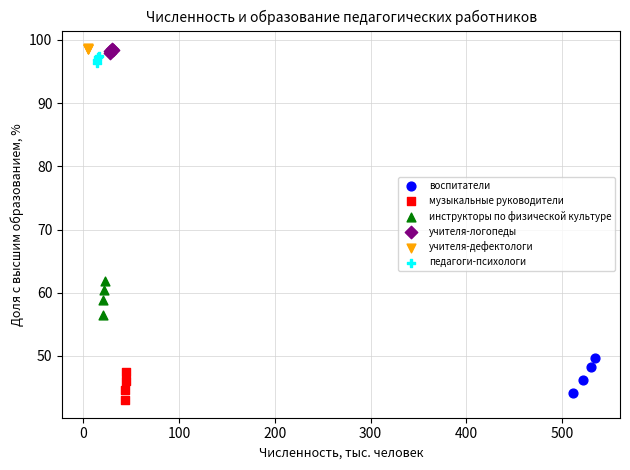

Which series has the largest Y range (max minus min)?

воспитатели